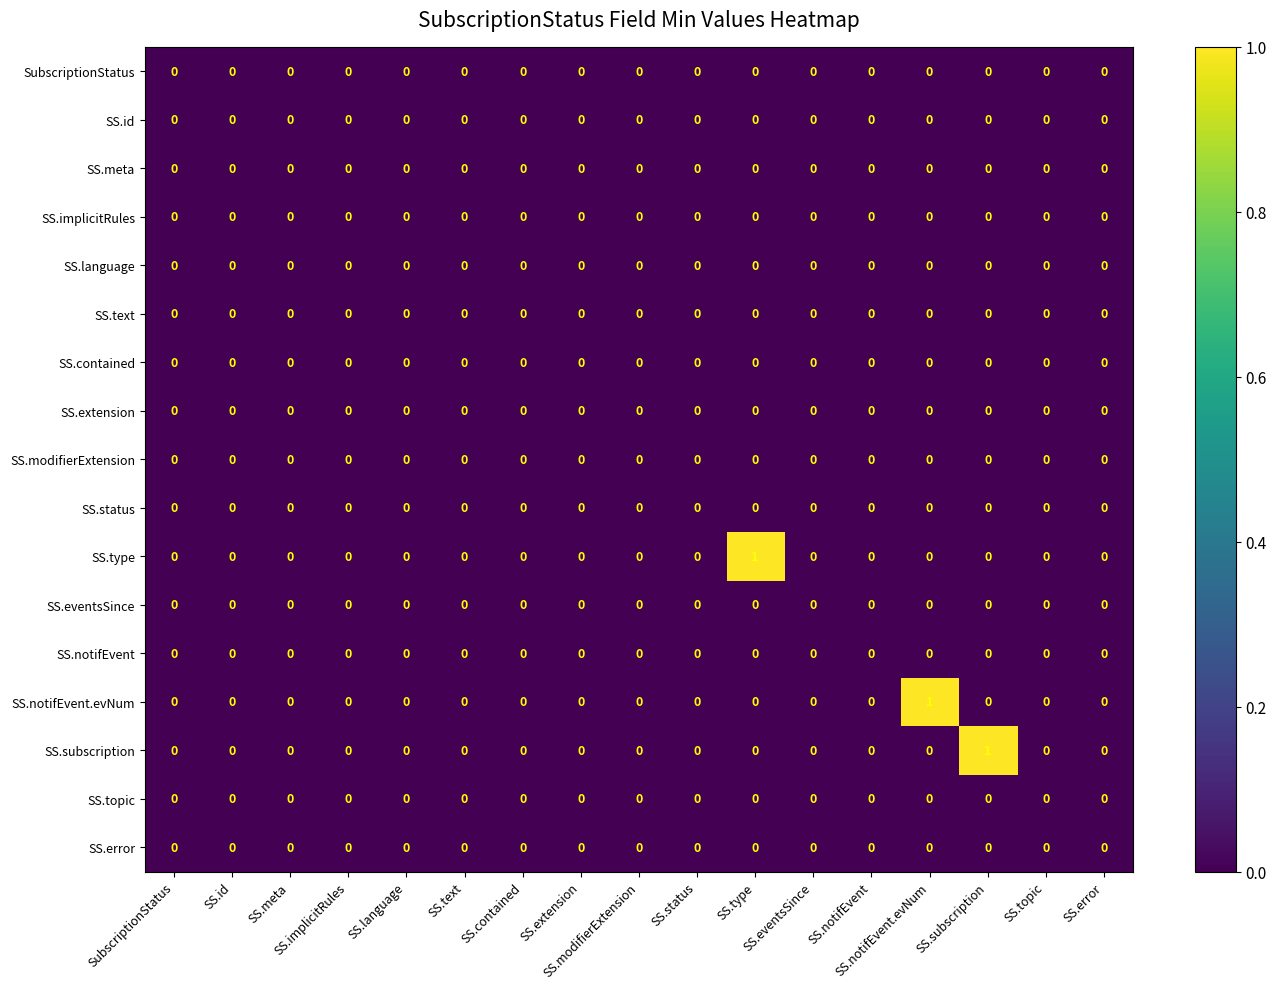

List the series in order of their peak value, lowest first.

SubscriptionStatus, SS.id, SS.meta, SS.implicitRules, SS.language, SS.text, SS.contained, SS.extension, SS.modifierExtension, SS.status, SS.eventsSince, SS.notifEvent, SS.topic, SS.error, SS.type, SS.notifEvent.evNum, SS.subscription